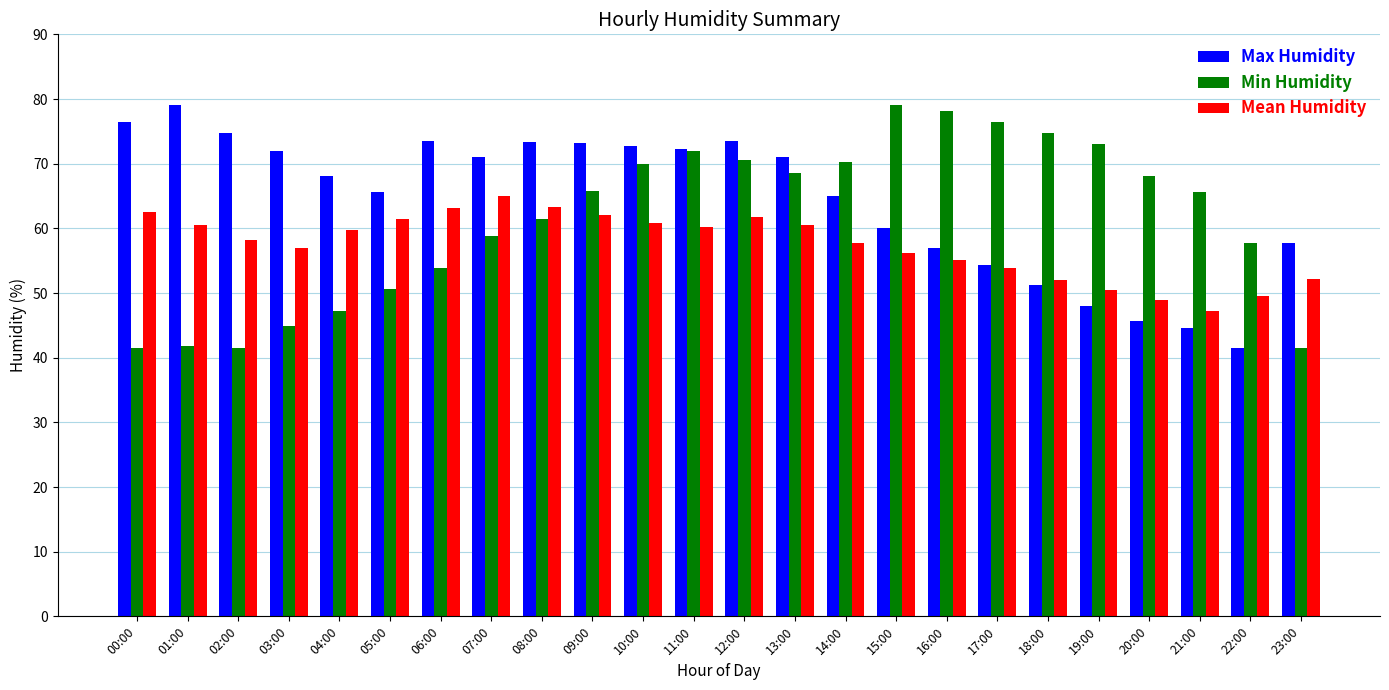

Which series has the largest total across all categories?

Max Humidity